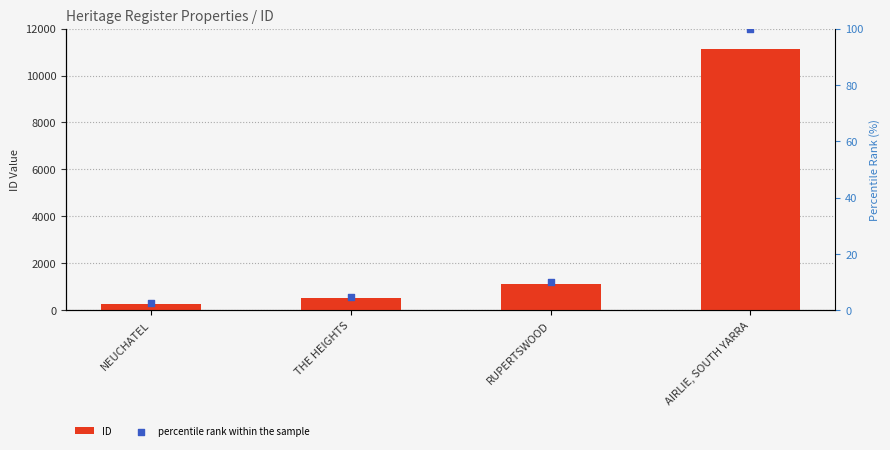

What is the total value across all series at AIRLIE, SOUTH YARRA?

11223.0